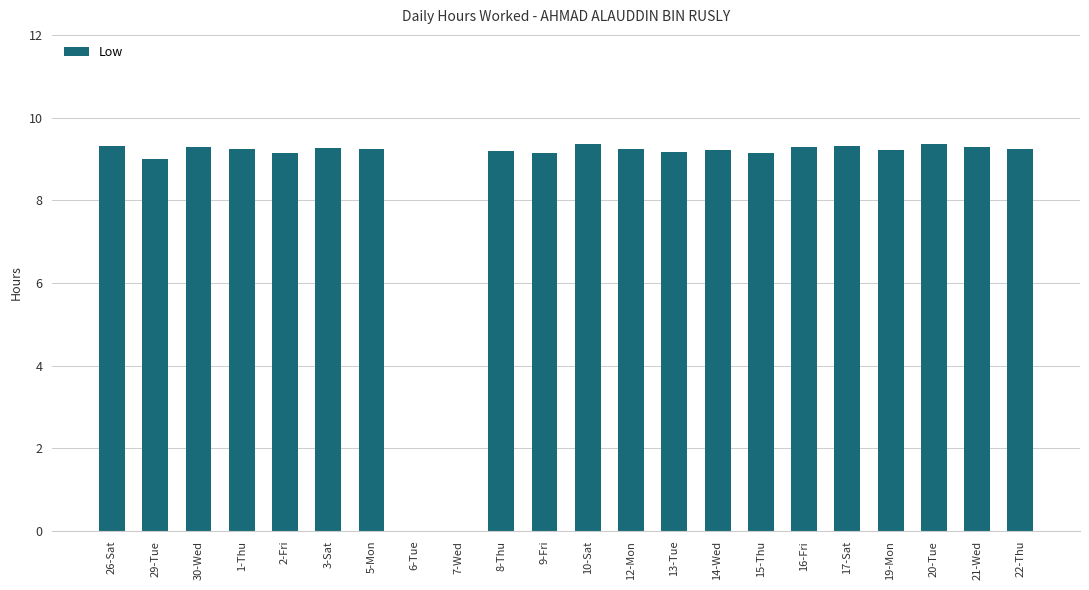

What is the average value?

8.4